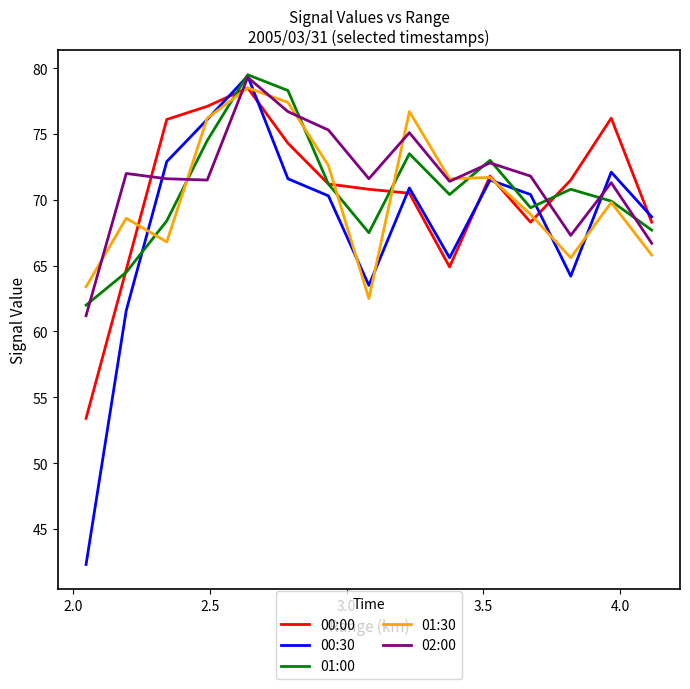

What is the smallest value displayed?

42.3